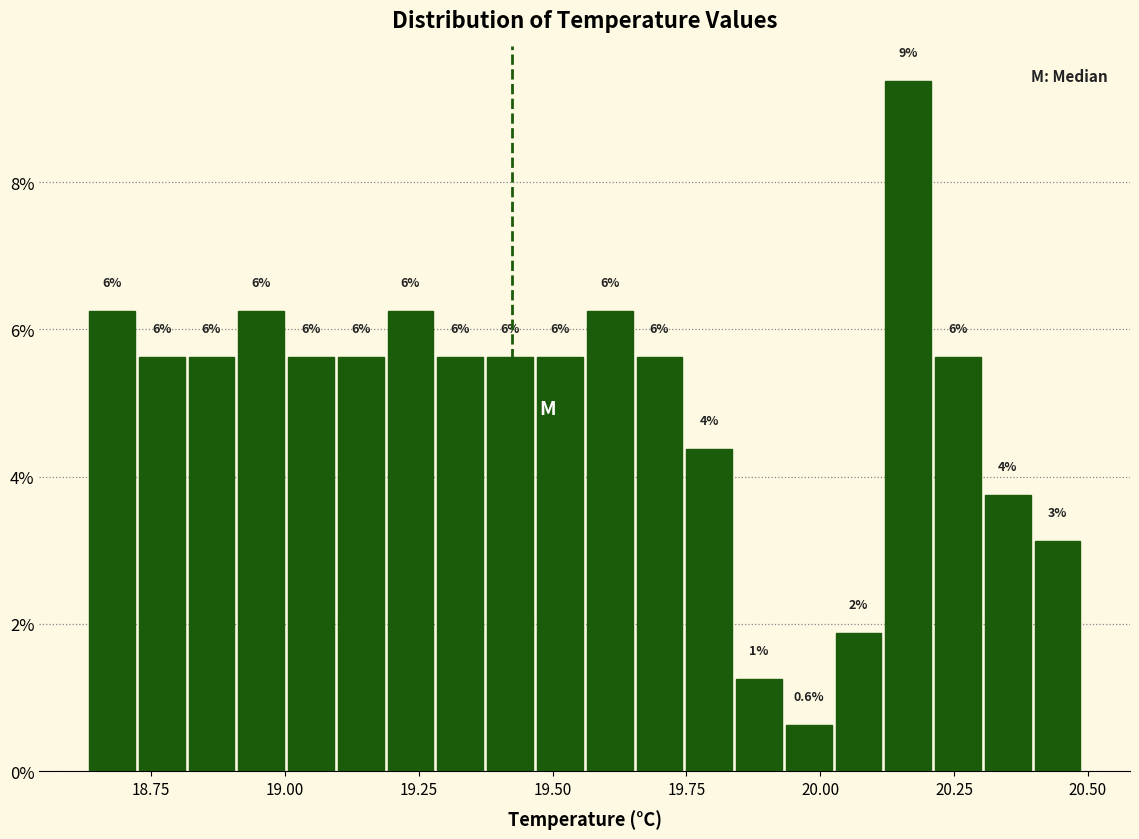

Read against the x-axis, roughly where is the centre of the tallest bar?

20.15